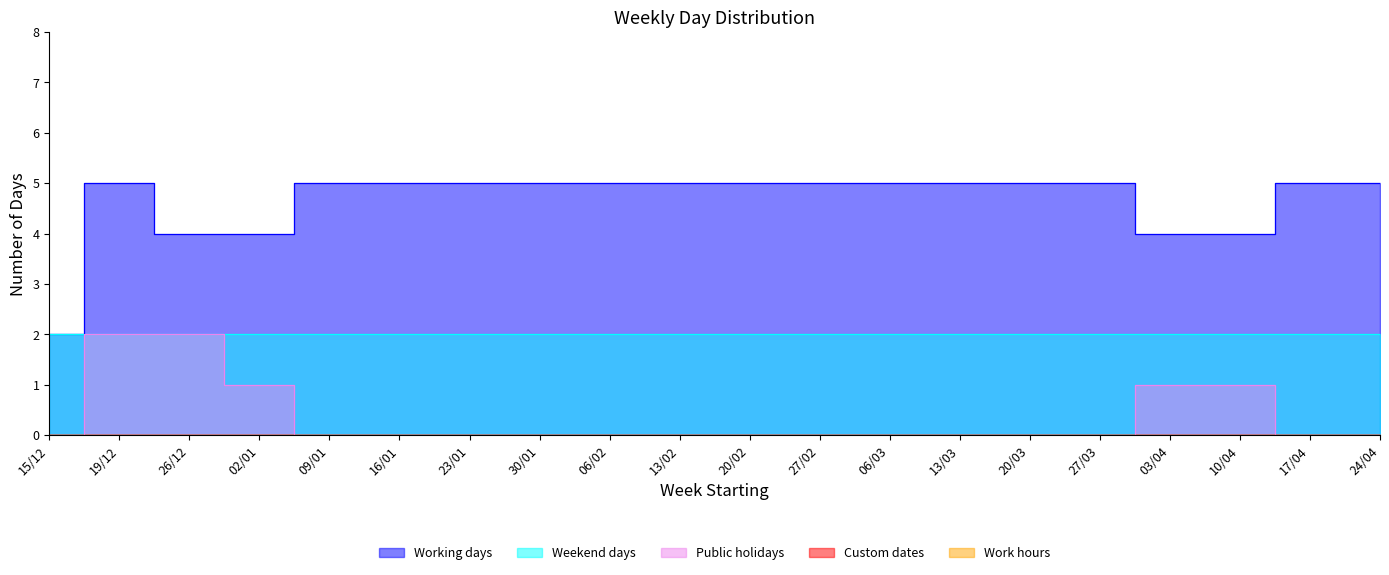

What is the label of the 9th point from the left?

06/02